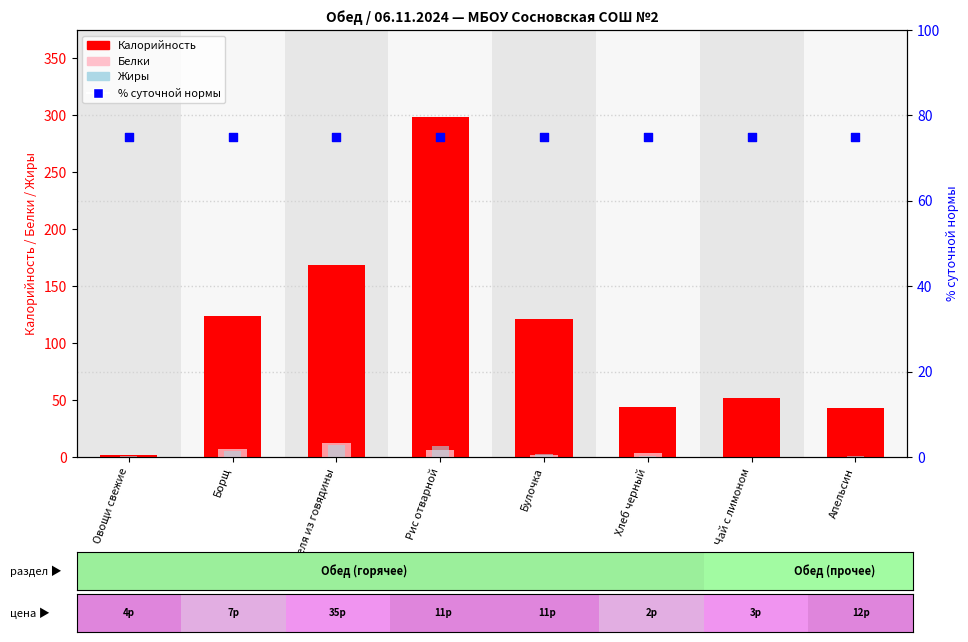

What are all the series names shown in the legend?

Калорийность, Белки, Жиры, % суточной нормы